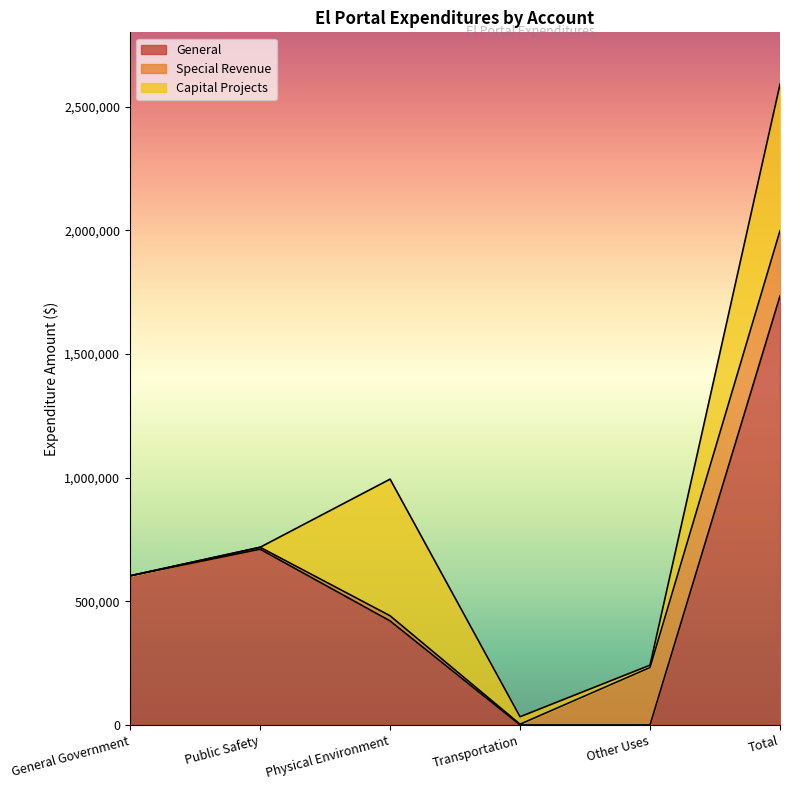

Reading left to right, what are all the values shown in this chart?

General: 602933	710507	420607	0	0	1734047
Account Total: 602933	718264	993740	33091	241699	2589727